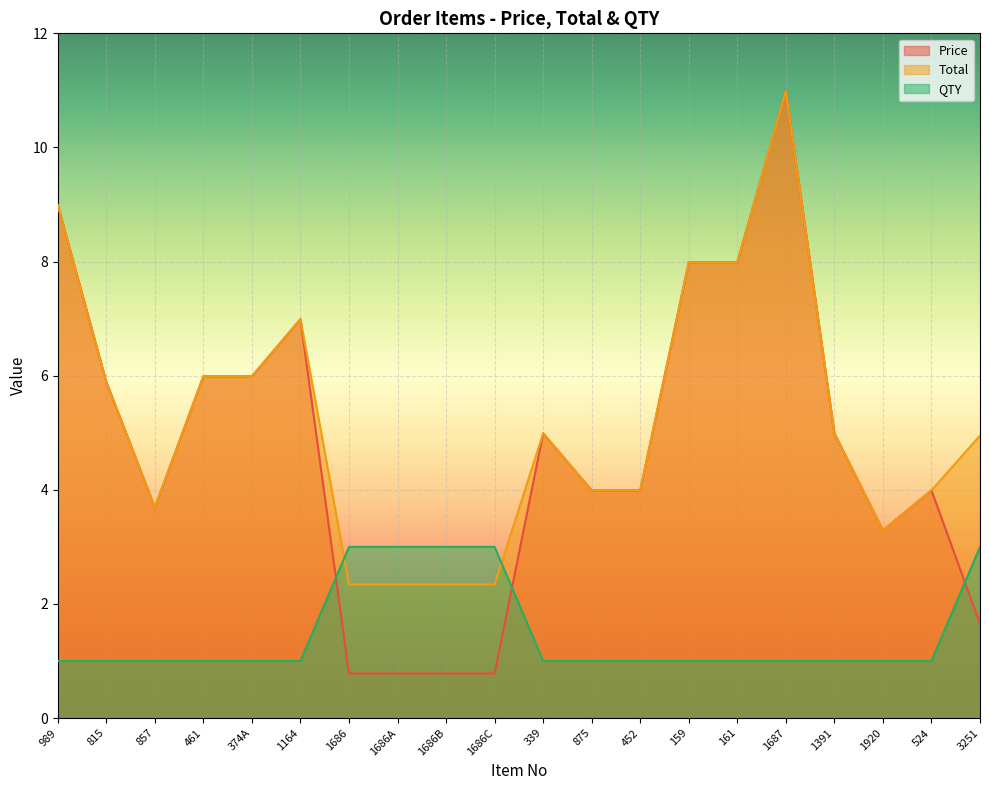

True or false: Total and Price cross at least once.

False